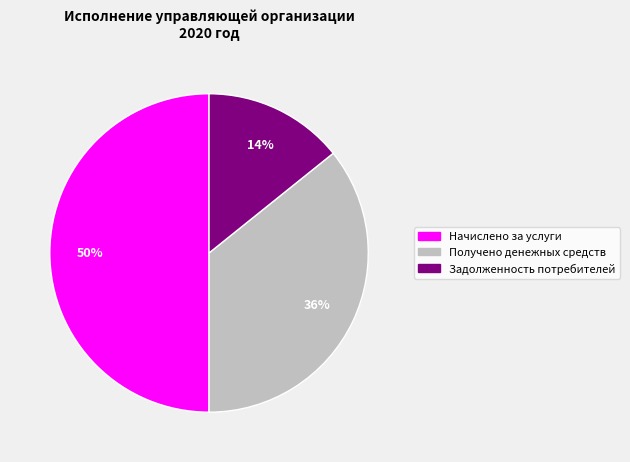

How many segments does this pie chart have?

3